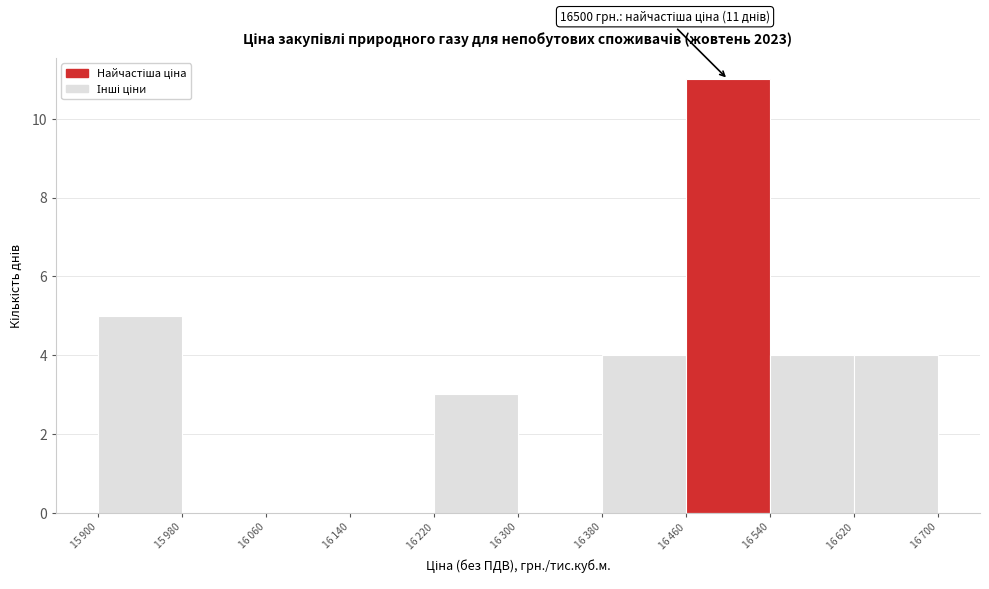

What is the greatest value displayed?

11